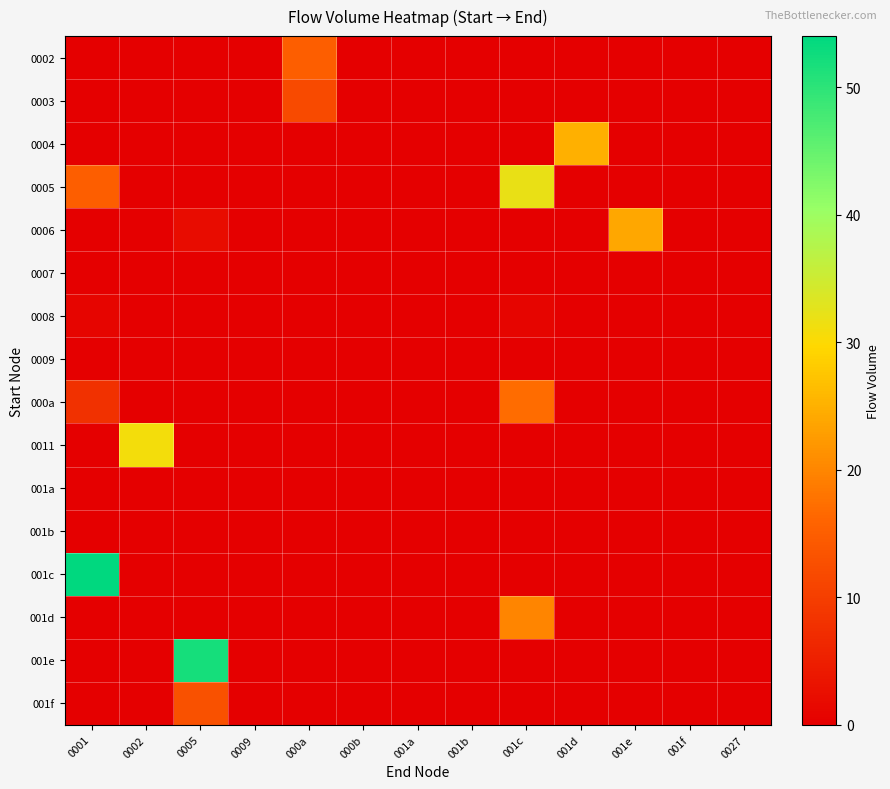

Between 0002 and 001f, which is larger?

0002